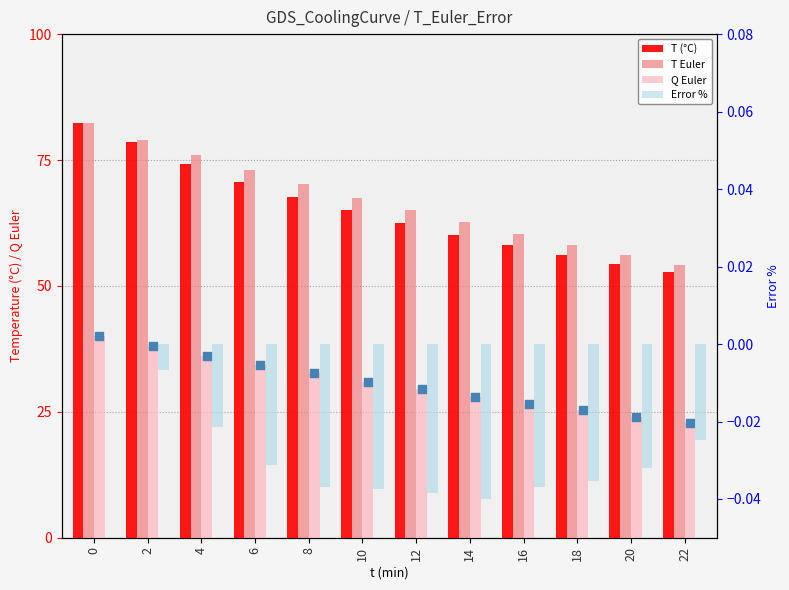

What is the total value across all series at 18?

139.5